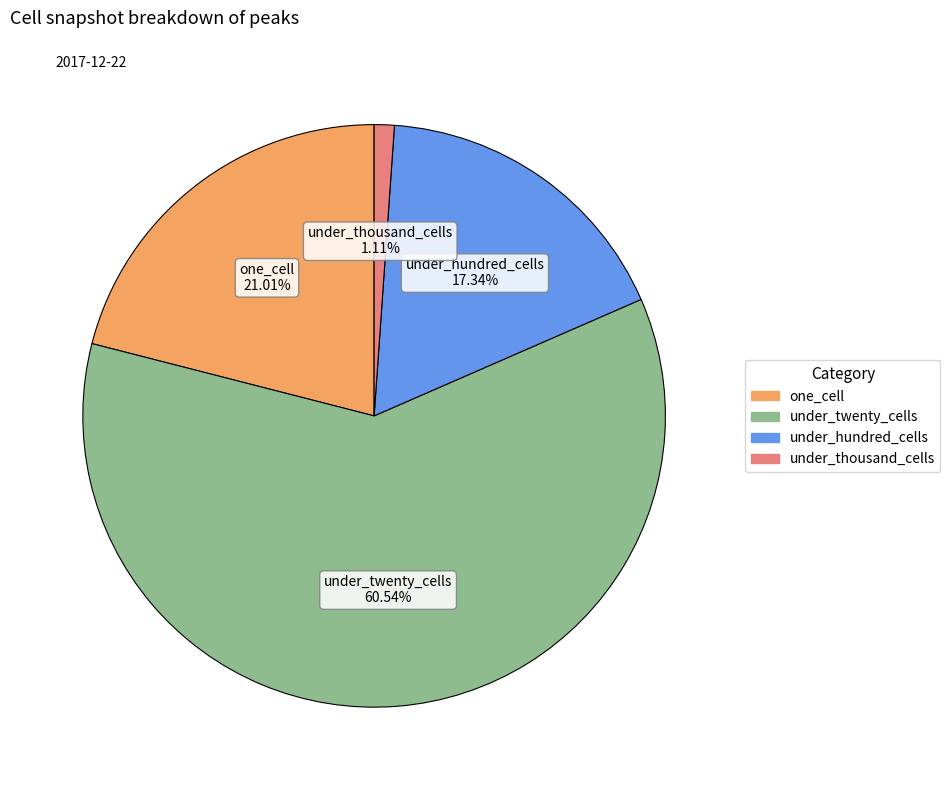

Which has a higher value, under_hundred_cells or under_thousand_cells?

under_hundred_cells